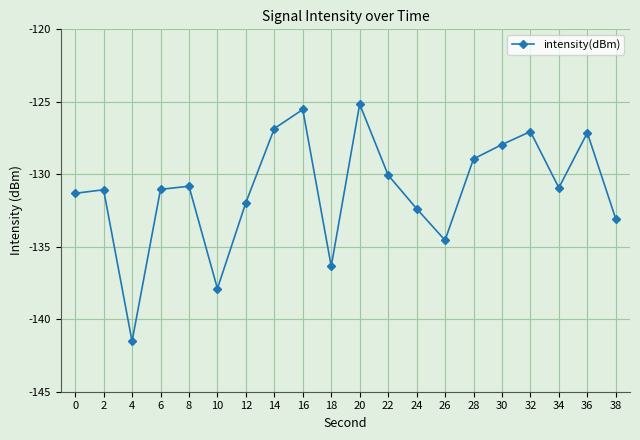

What is the greatest value displayed?

-125.2